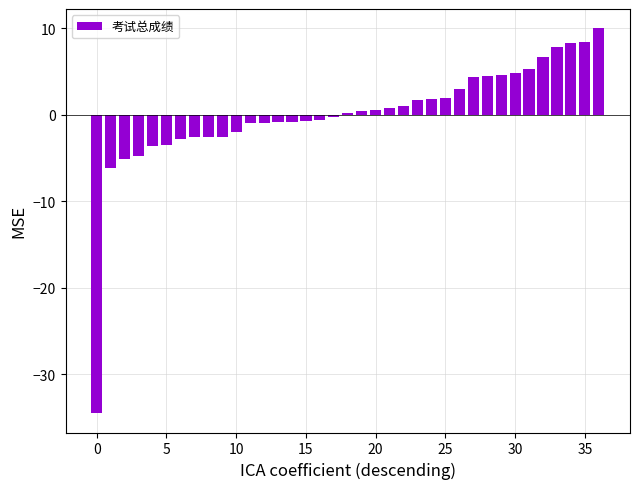

What is the greatest value displayed?

10.0